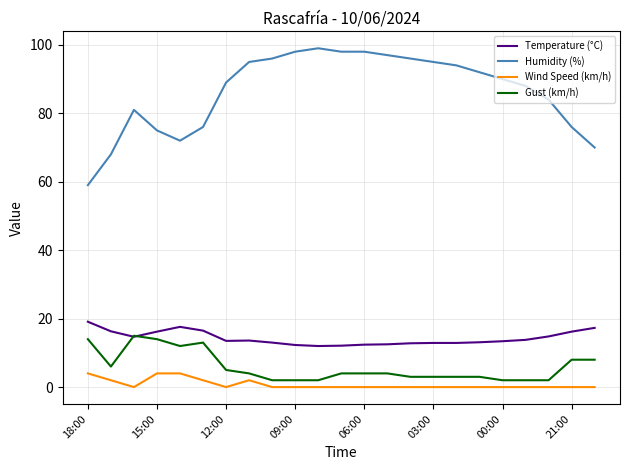

Which series has the largest range (max minus min)?

Humidity (%)